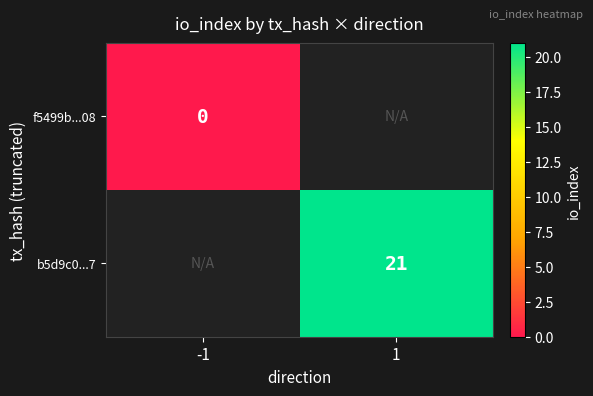

Is the value of f5499b...08 at -1 greater than the value of b5d9c0...7 at 1?

No